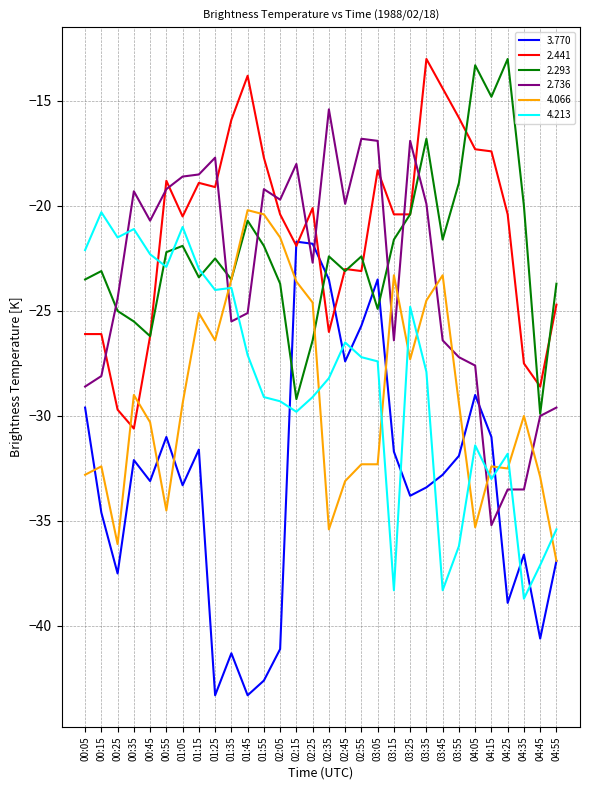

What position from the left is 02:45?

17